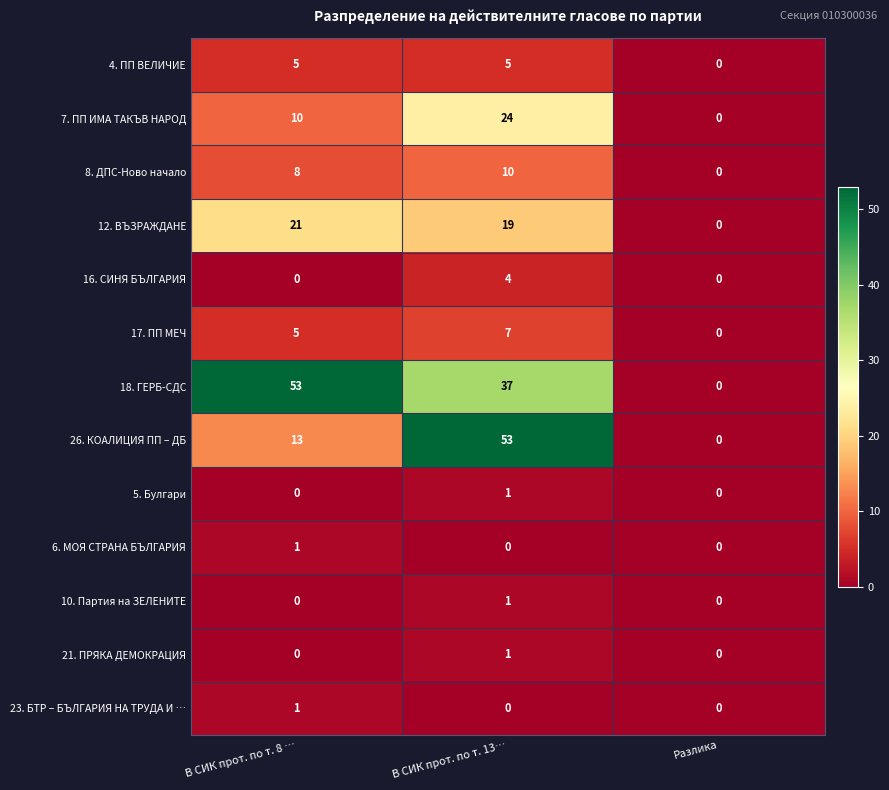

Rank the categories by 26. КОАЛИЦИЯ ПП – ДБ value from highest to lowest.

В СИК прот. по т. 13…, В СИК прот. по т. 8 …, Разлика